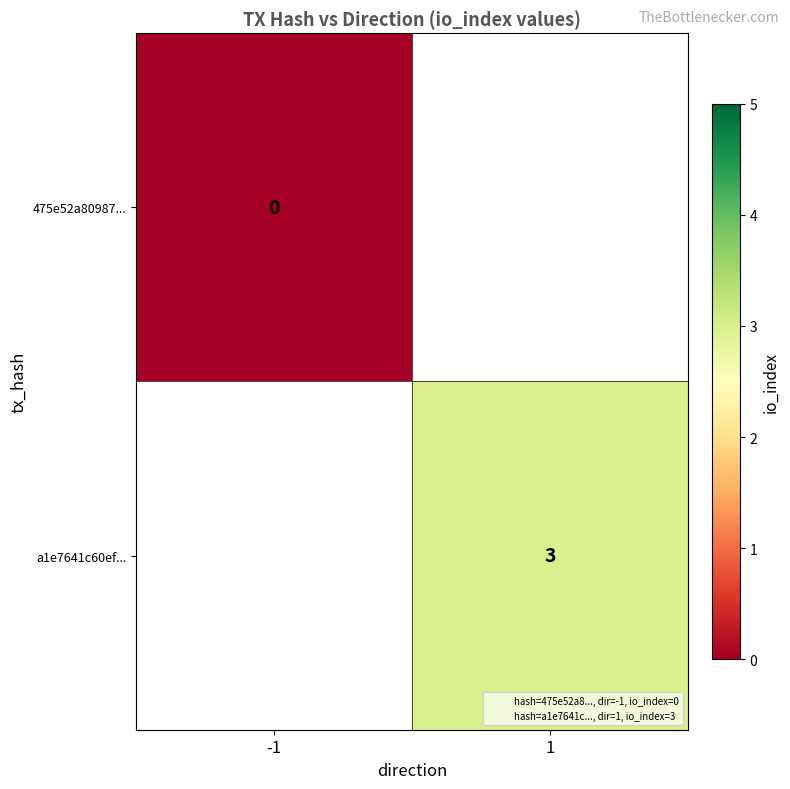

How many positive values does the a1e7641c60ef... series have?

1